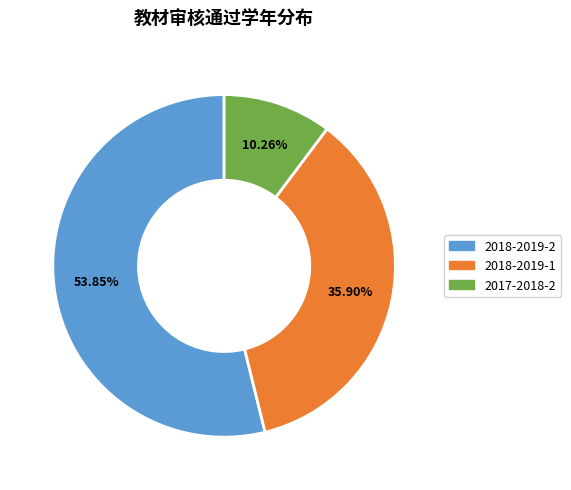

To the nearest percent, what is the combined percentage of 2018-2019-1 and 2017-2018-2?

46%